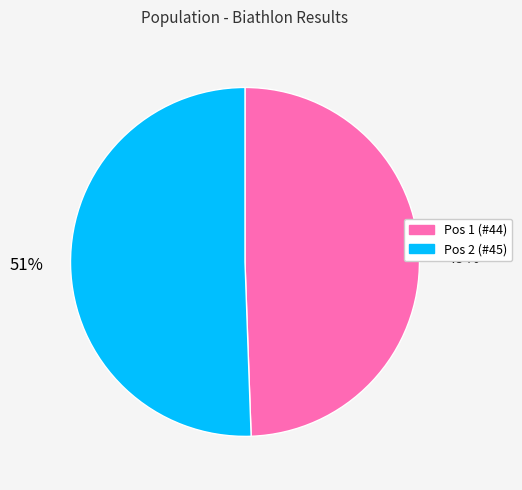

Rank the categories by value from lowest to highest.

Pos 1 (#44), Pos 2 (#45)